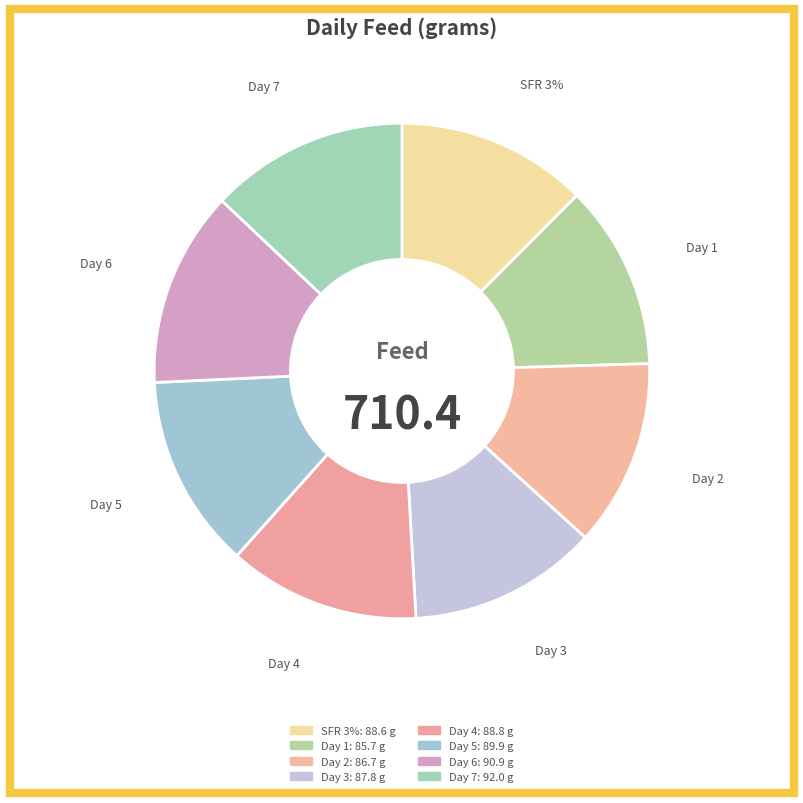

True or false: Day 7 accounts for 19% of the total.

False